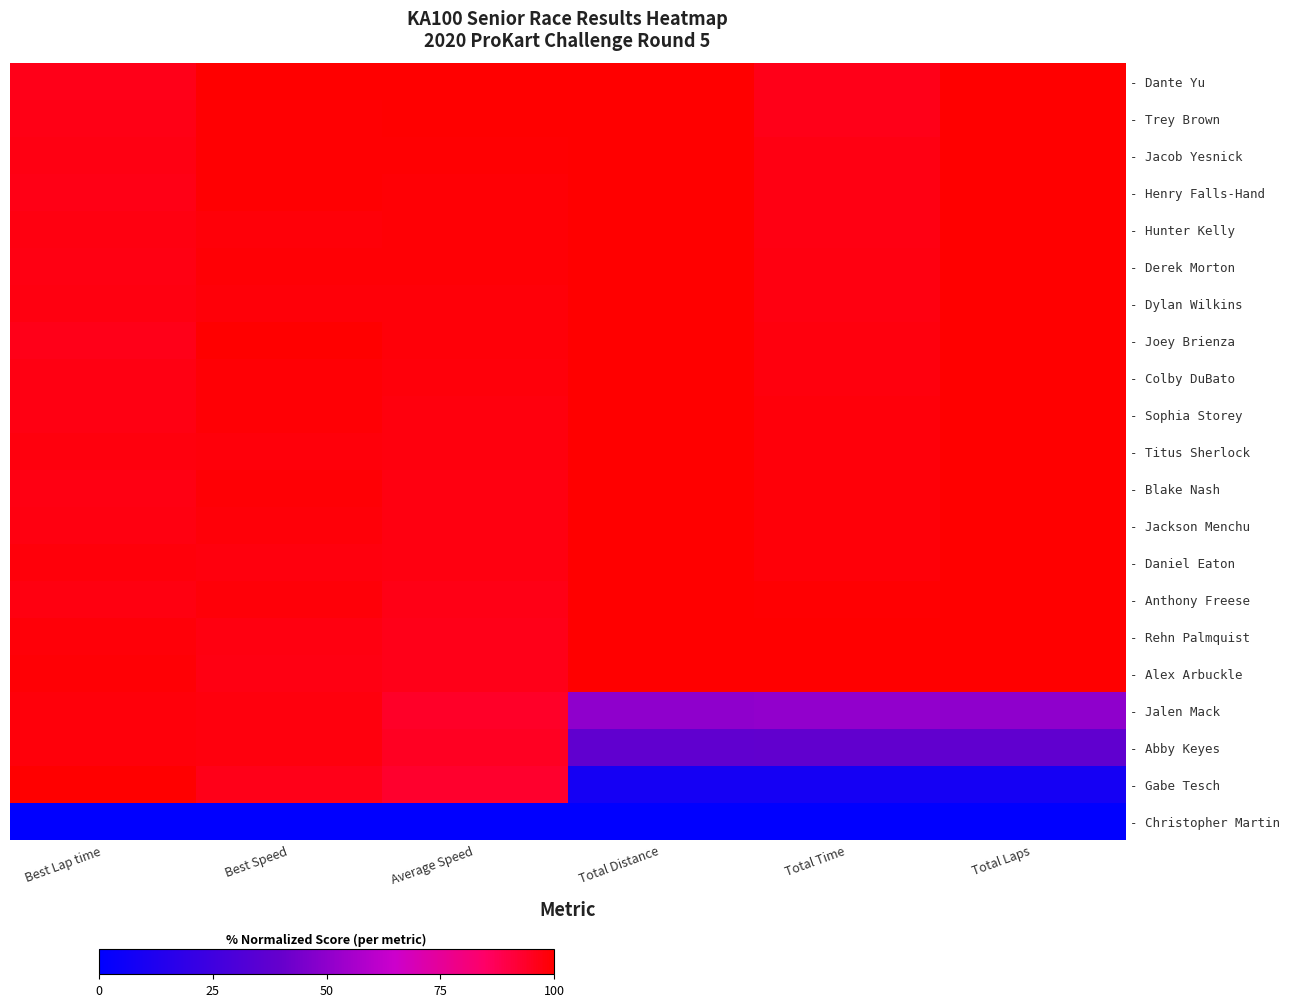

Which has a higher value, Average Speed or Best Lap time?

Average Speed